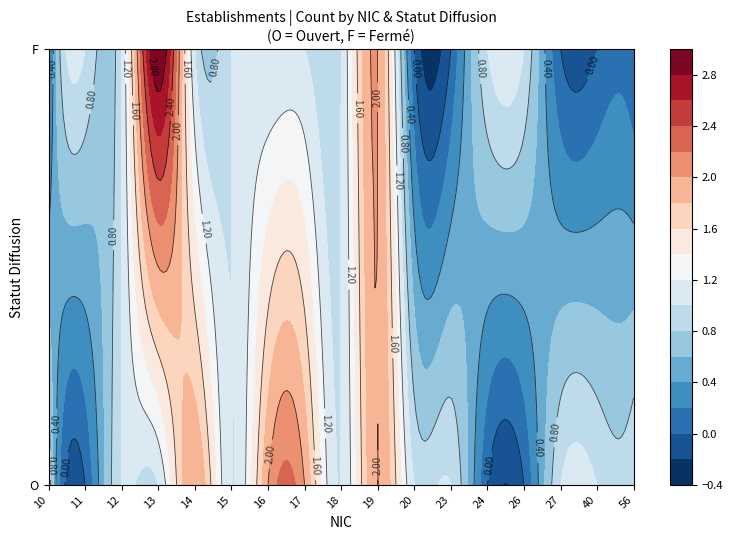

What is the sum of all 11 values?

1